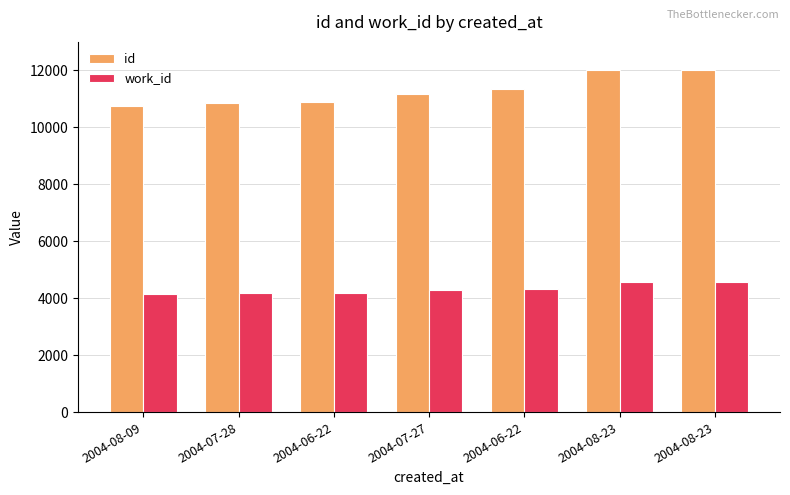

At which label does id first exceed 11171?

2004-06-22